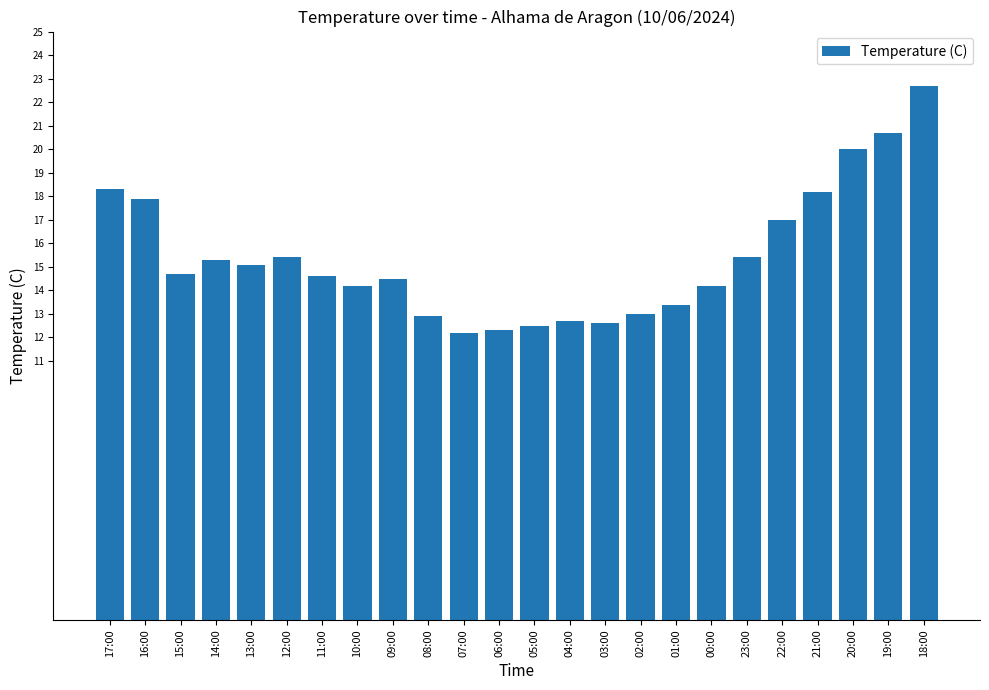

What is the smallest value displayed?

12.2